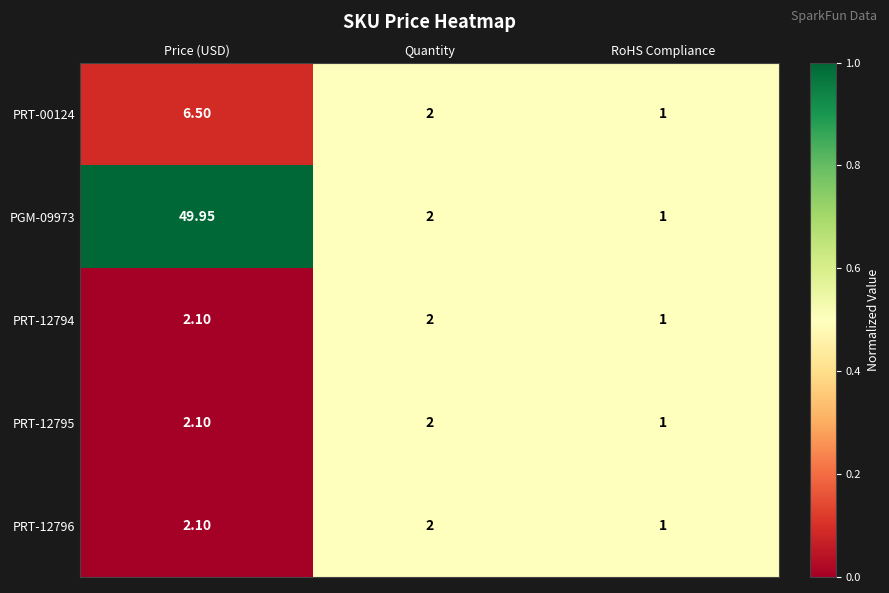

Which category has the highest value across all series?

Price (USD)